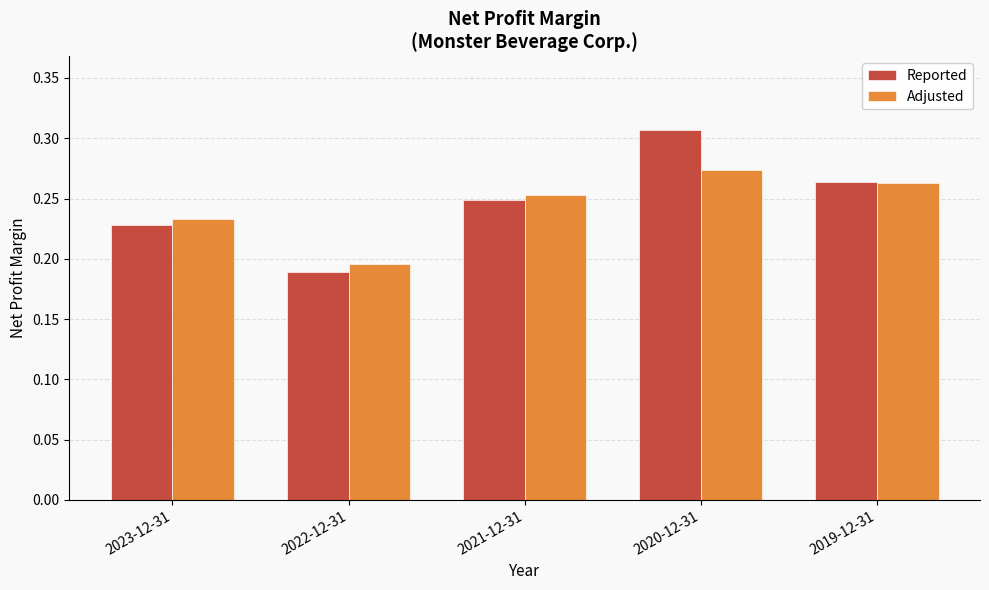

What is the label of the 1st bar from the left?

2023-12-31